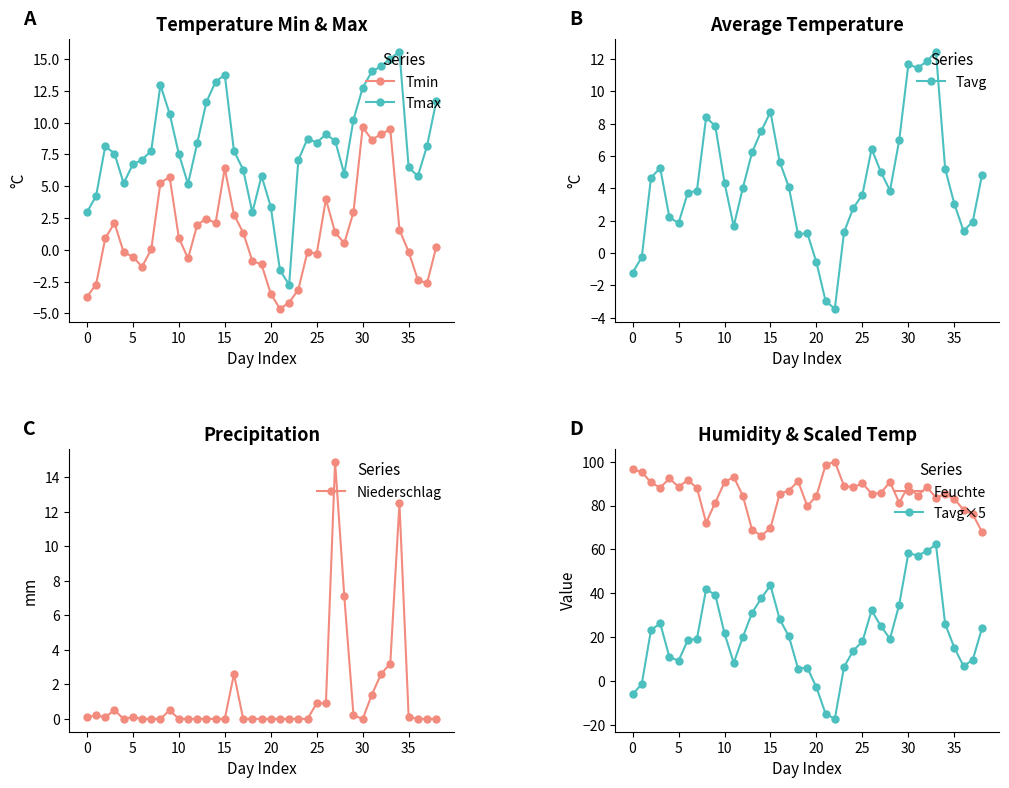

True or false: Tmin has more than 2 interior local peaks.

True